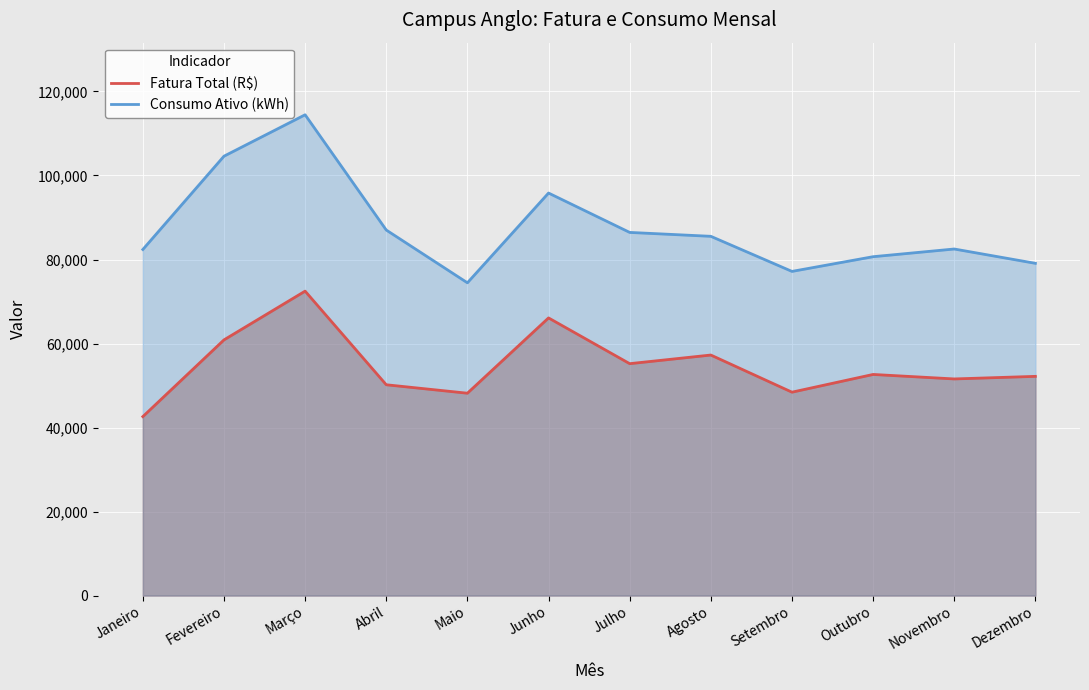

How many lines are shown in the chart?

2